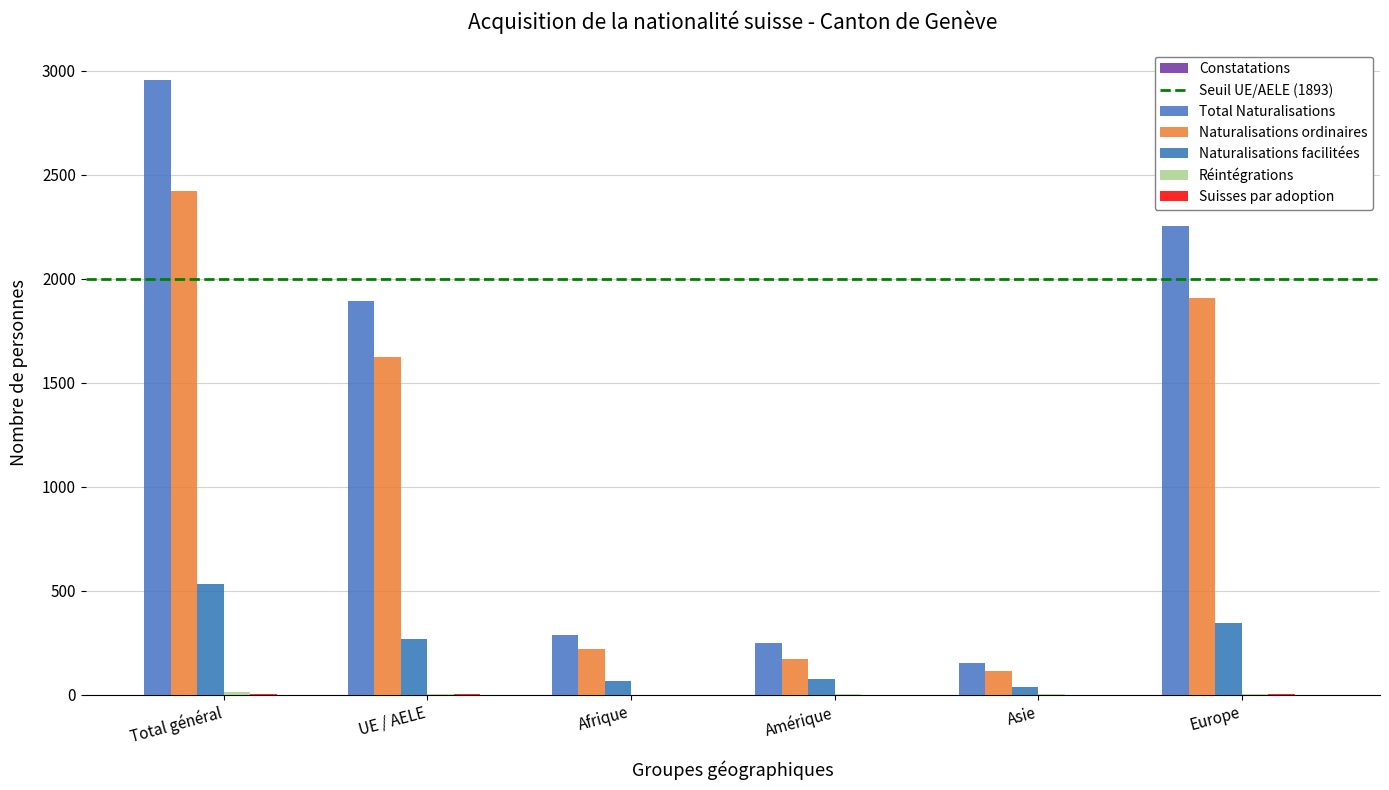

True or false: Suisses par adoption has a value of 2 at UE / AELE.

True